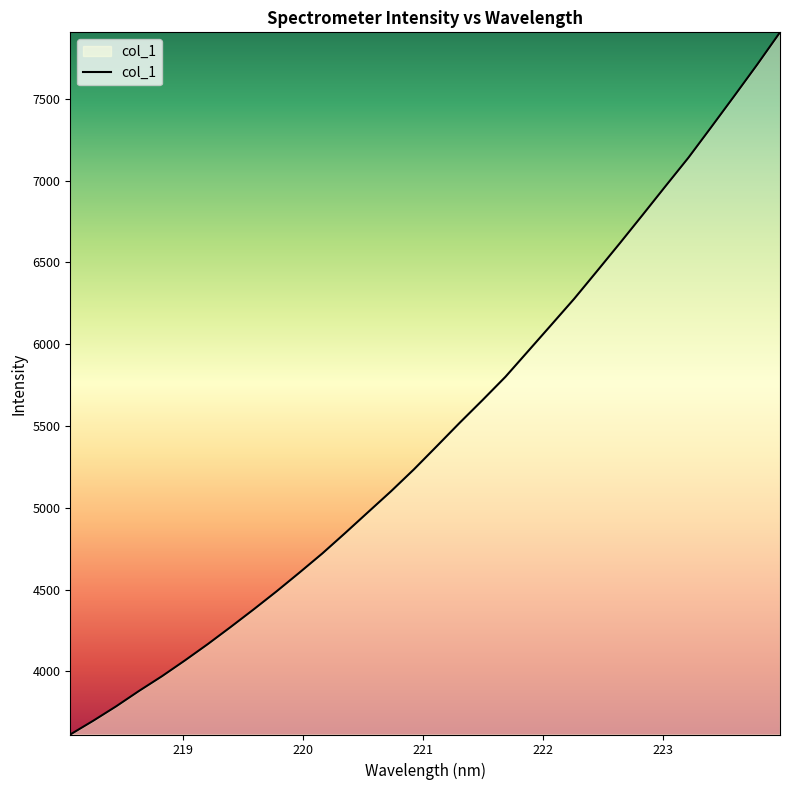

What is the sum of all values?

174946.9